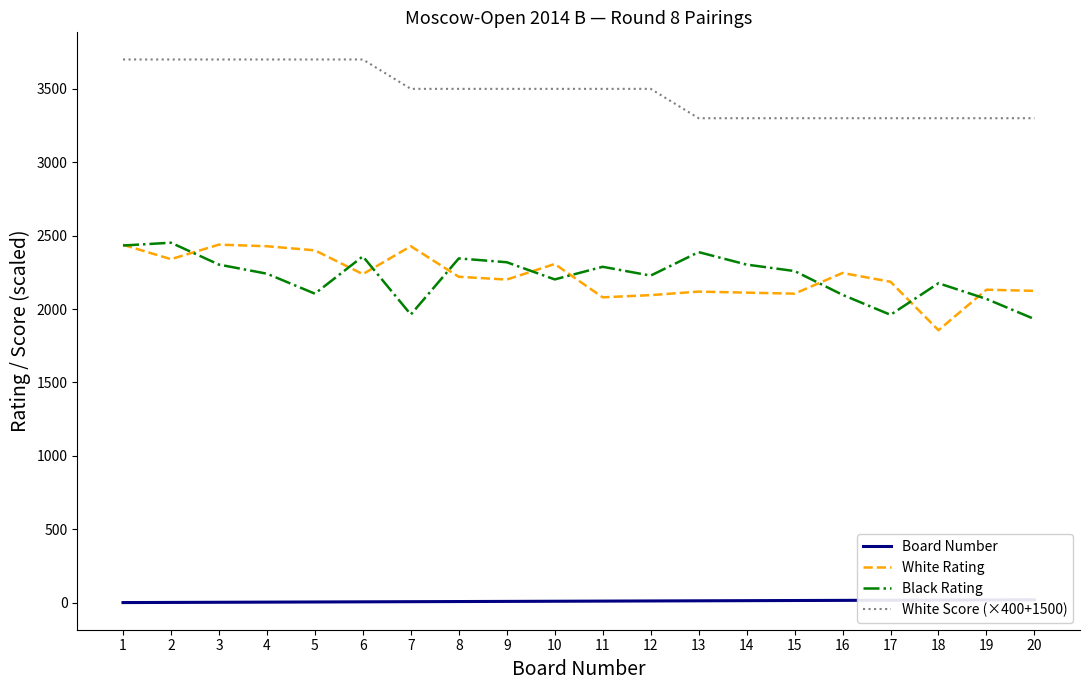

Between 16 and 17, which series saw the biggest shift?

Black Rating